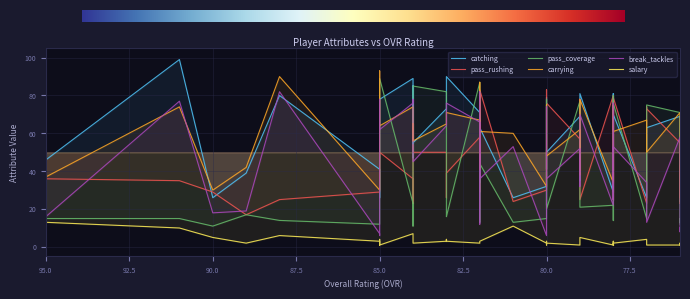

Reading left to right, extract all data points from this chart.

catching: 46	99	26	39	80	41	26	75	78	89	47	85	55	73	83	90	71	34	68	63	26	32	71	79	41	50	69	35	81	29	81	74	70	26	57	63	69	36	25	24
pass_rushing: 36	35	29	17	25	29	31	36	50	36	23	54	50	50	26	39	58	82	29	83	24	30	51	41	83	76	57	78	25	80	25	54	79	23	74	73	55	26	29	43
pass_coverage: 15	15	11	17	14	12	13	15	89	23	11	84	85	82	18	16	87	30	13	44	13	15	78	22	40	20	77	28	21	22	14	80	76	15	41	75	71	13	15	12
carrying: 37	74	30	42	90	30	40	93	64	74	56	65	56	65	68	71	67	41	87	61	60	32	58	75	50	48	62	38	78	34	75	69	61	67	60	50	71	43	32	23
break_tackles: 16	77	18	19	82	7	6	78	62	76	78	55	45	64	76	76	66	12	82	36	53	6	41	74	37	36	52	32	70	22	76	25	53	34	22	13	58	8	10	9
salary: 13	10	5	2	6	3	1	4	1	7	7	3	2	3	4	3	2	2	3	3	11	2	1	3	2	2	1	2	5	1	3	1	2	4	2	1	1	2	2	1